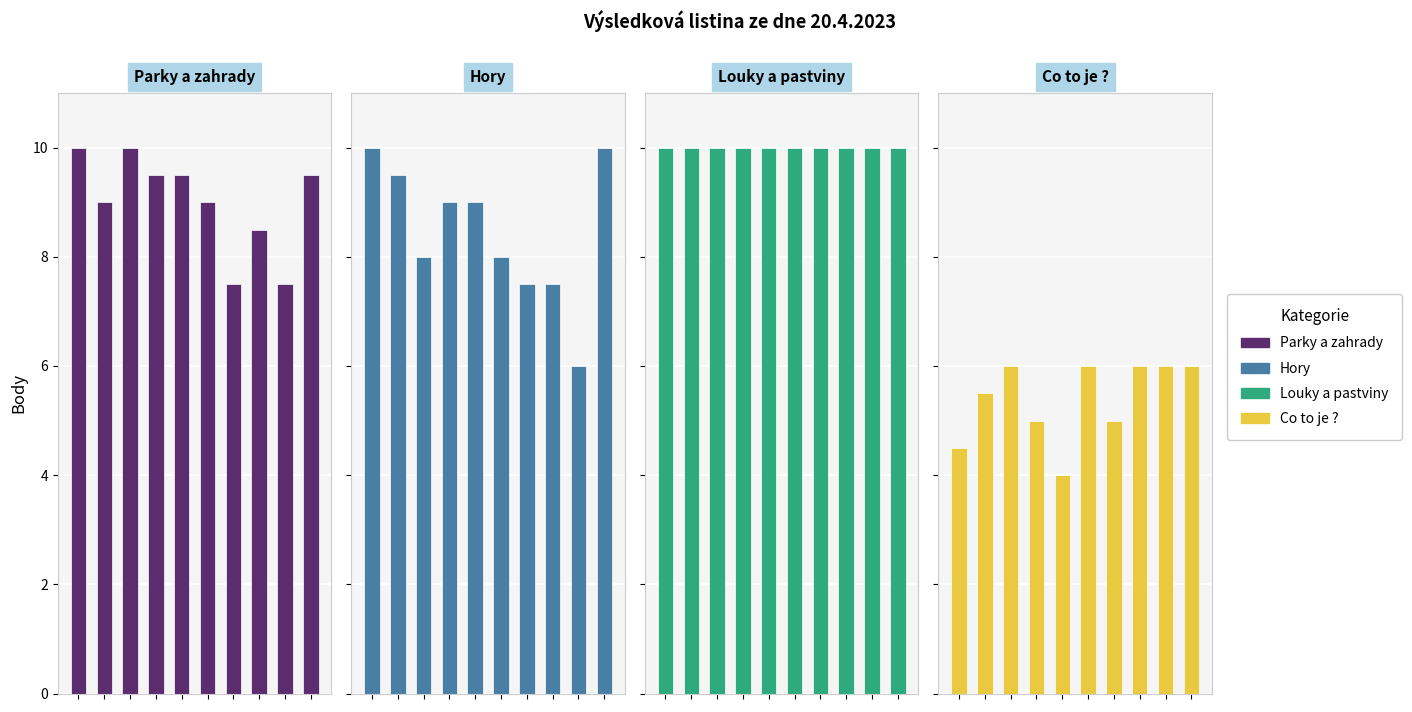

What is the spread (max minus min) of values at 2?

4.0